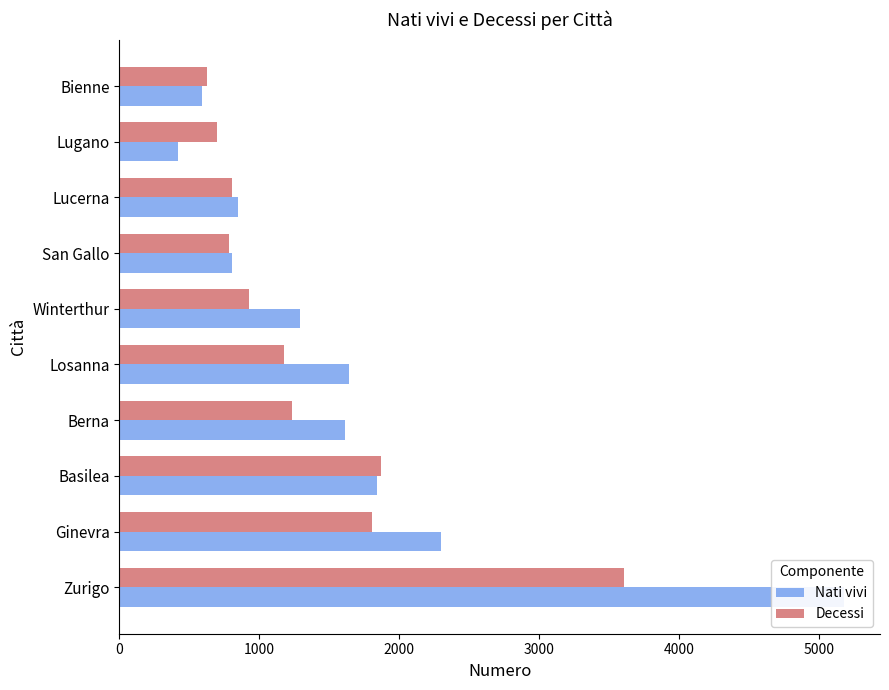

What are all the series names shown in the legend?

Nati vivi, Decessi